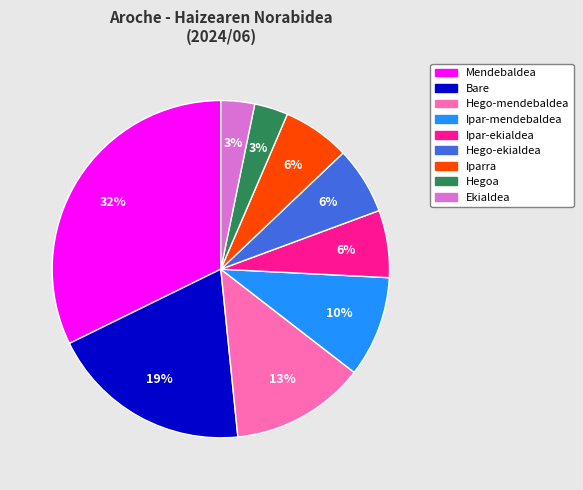

Is there a majority slice in this chart?

No